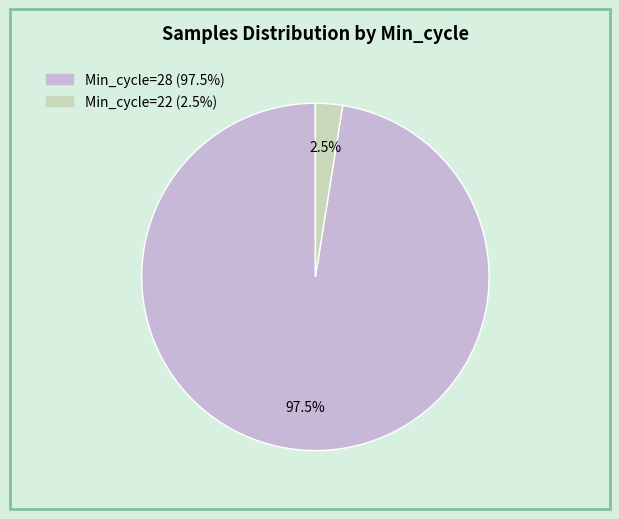

Does any single category account for the majority?

Yes